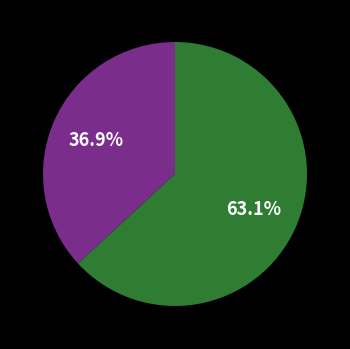

Is there any slice that represents more than half of the pie?

Yes